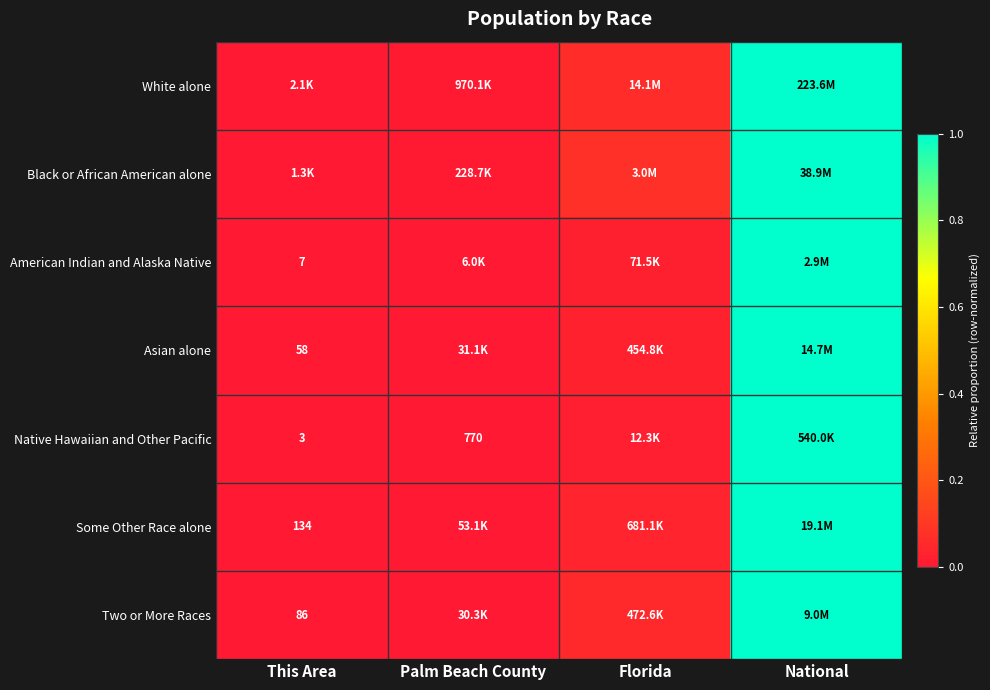

Read the Native Hawaiian and Other Pacific value at National.

1.0